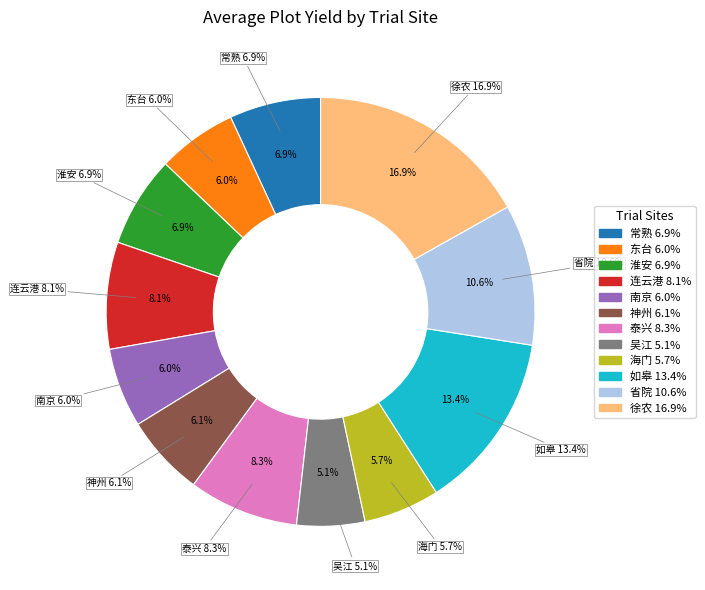

Which category has the smallest portion of the pie?

吴江